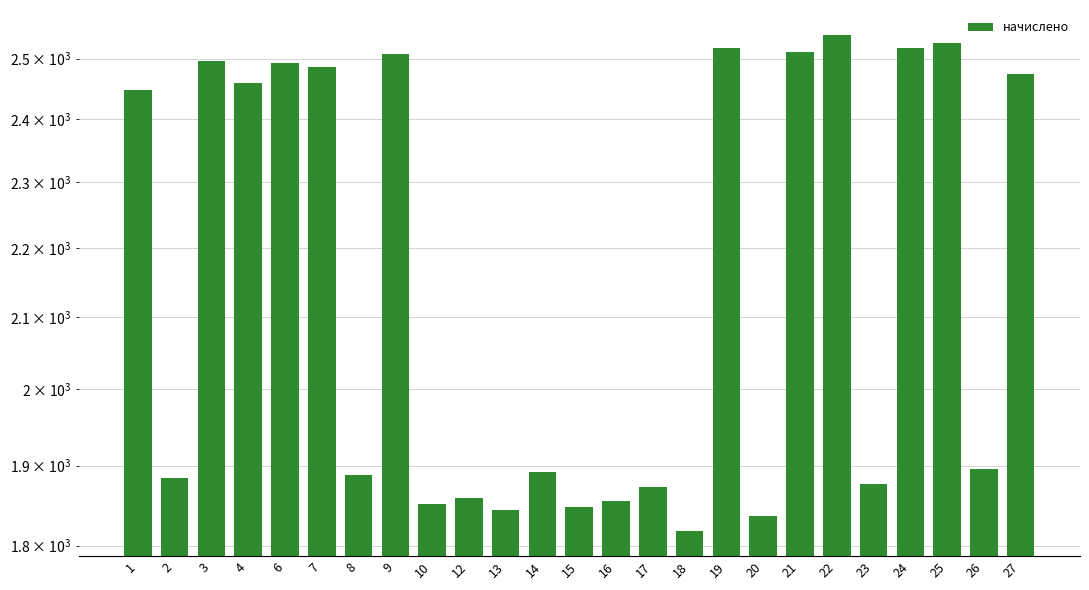

What is the change in value from 14 to 23?

-14.8